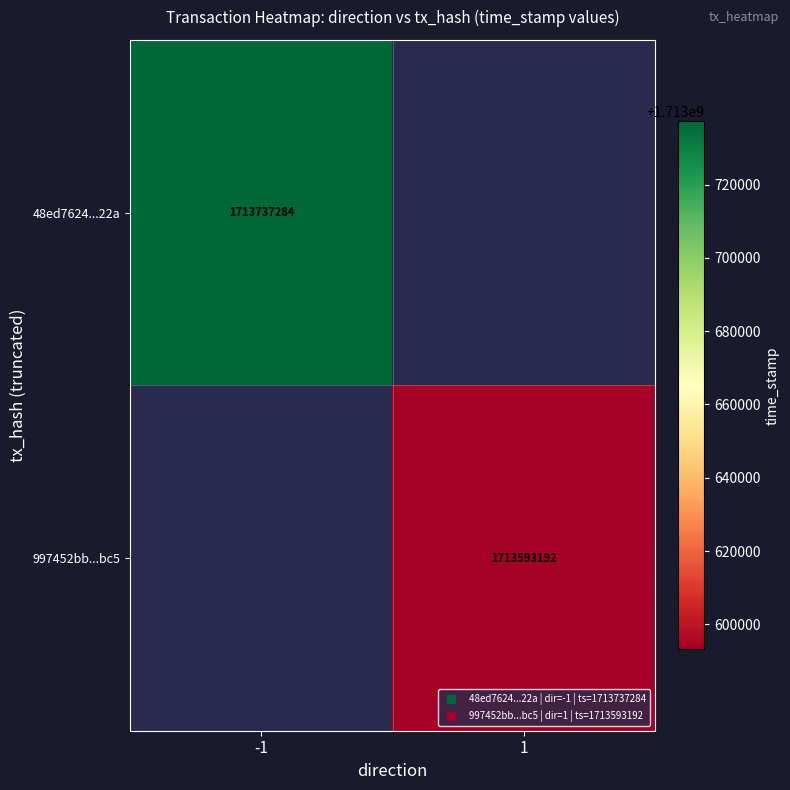

What is the greatest value displayed?

1713737284.0